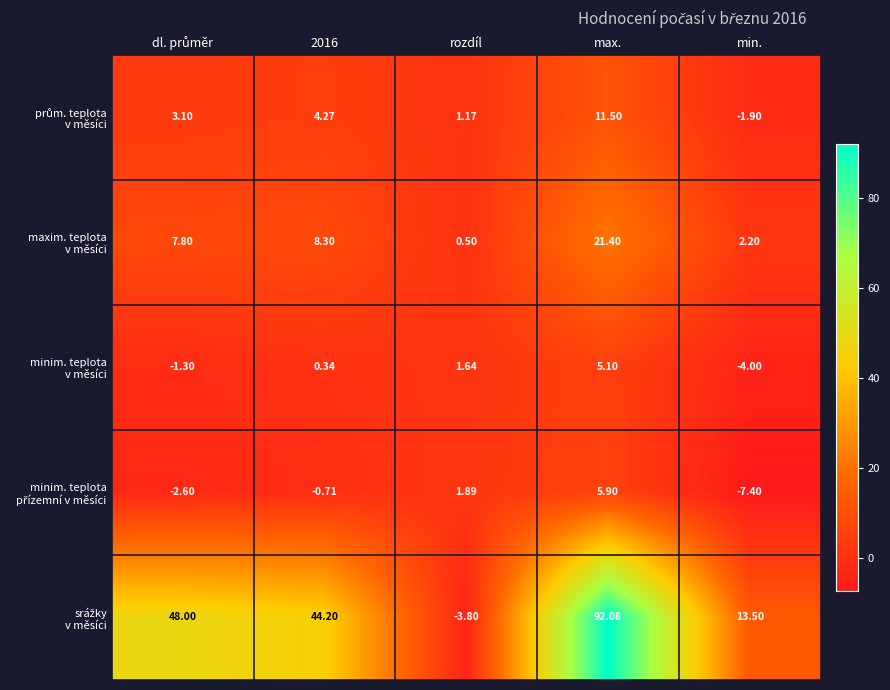

What is the total value across all series at max.?

136.0